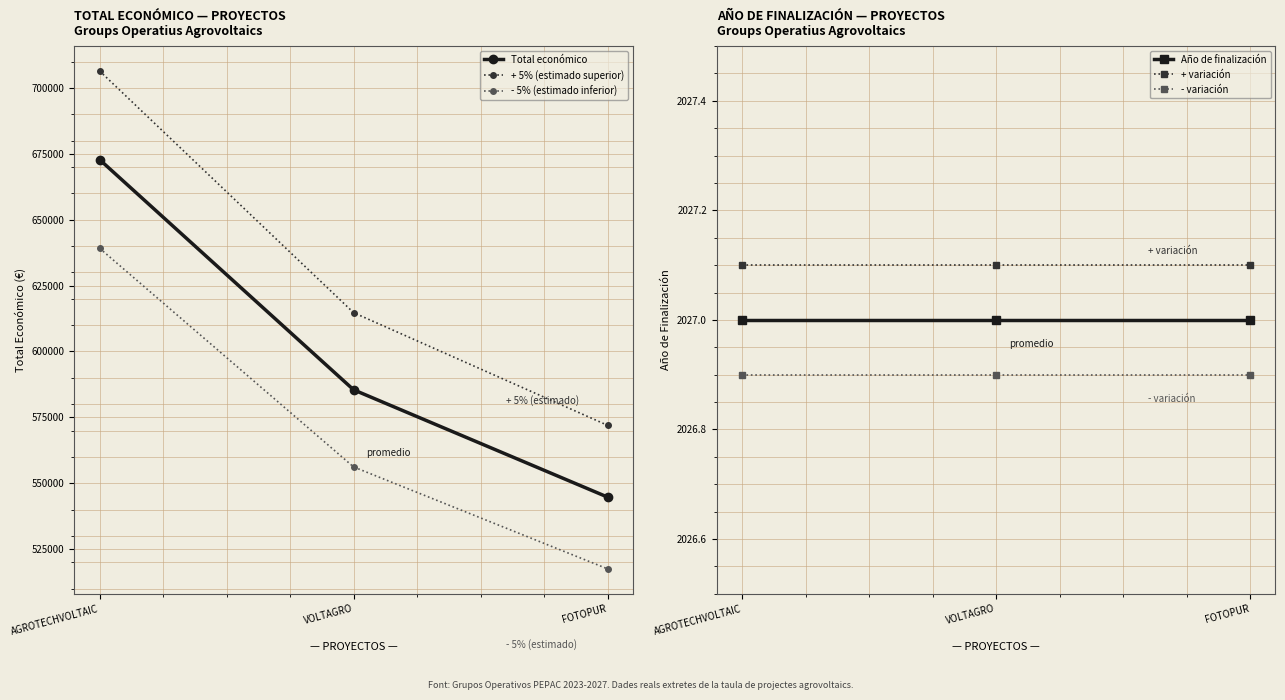

Rank the series by their maximum value, from highest to lowest.

+ 5% (estimado superior), Total económico, - 5% (estimado inferior), + variación, Año de finalización, - variación